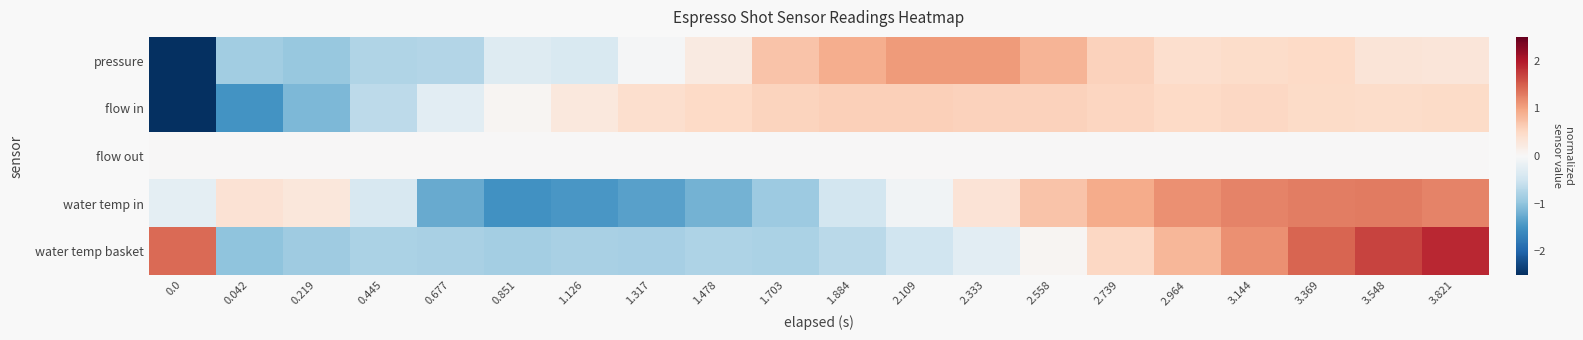

At which category is the sum across all series the highest?

3.821